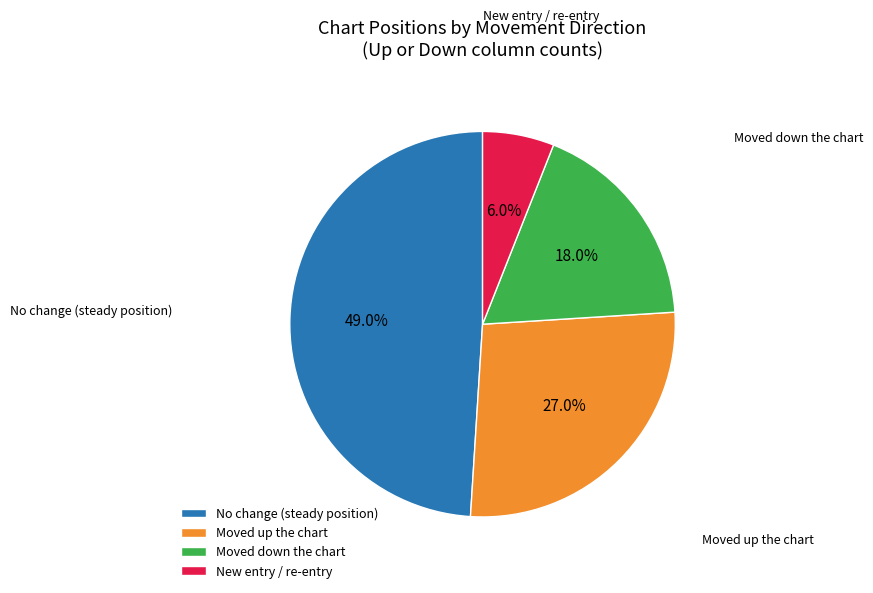

Is there any slice that represents more than half of the pie?

No